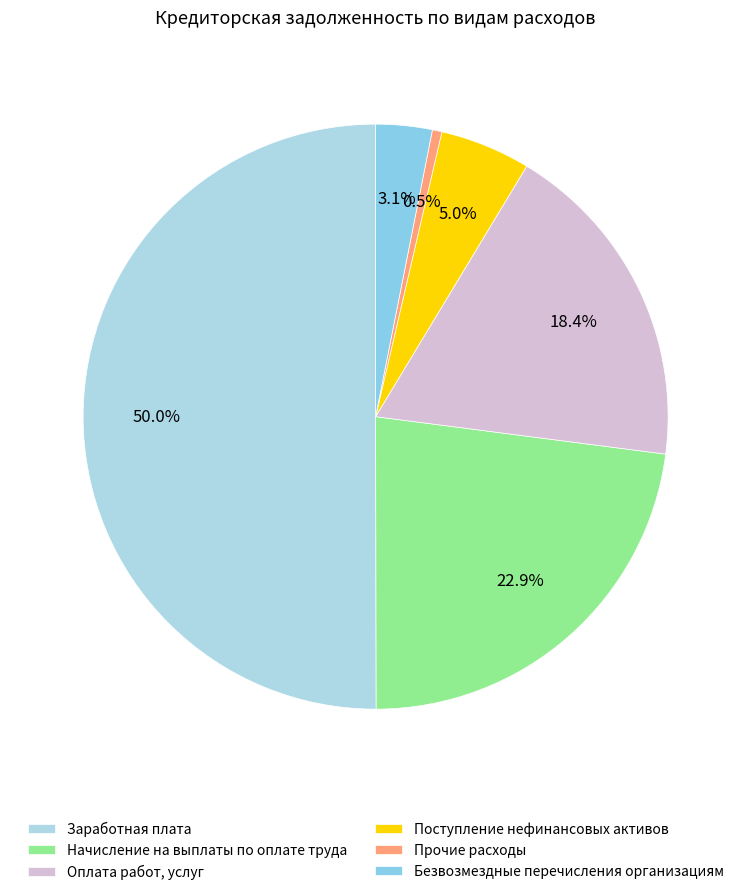

To the nearest percent, what is the difference between the Оплата работ, услуг and Поступление нефинансовых активов slice percentages?

13%